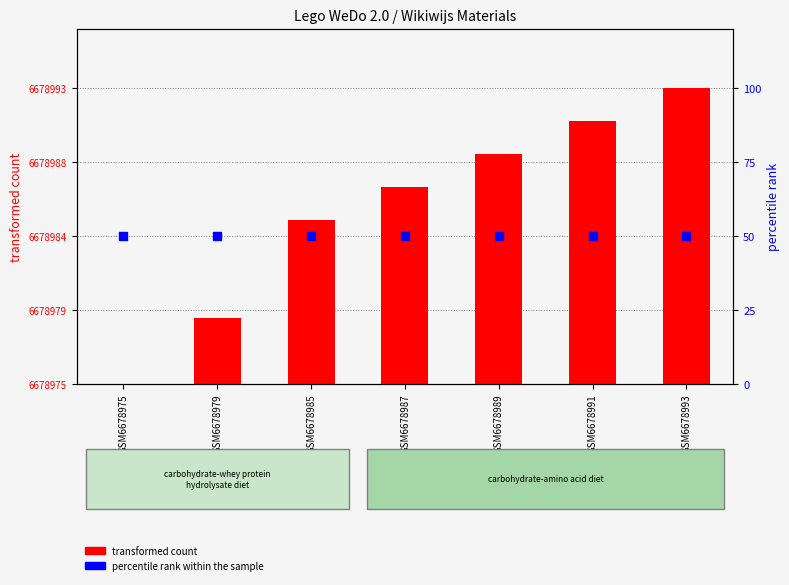

Which series contains the highest Y value?

transformed count